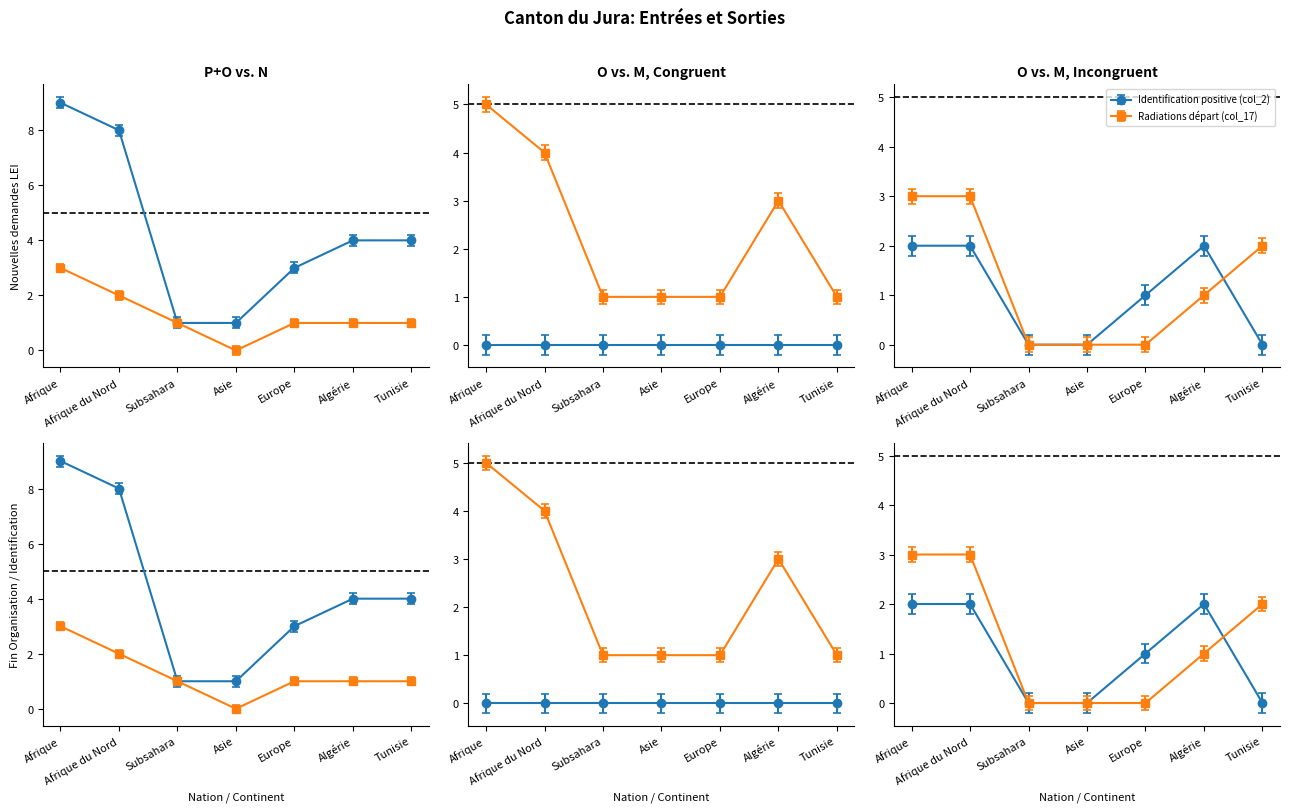

True or false: Identification positive (col_2) and Nouvelles deman-des (col_15) intersect in this chart.

False